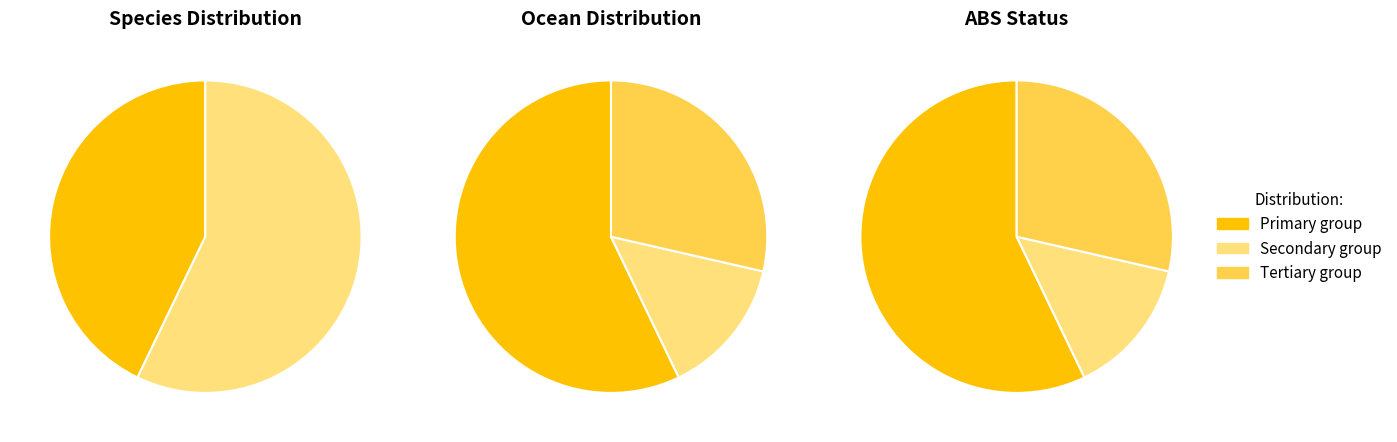

Count the number of slices in the pie.

3